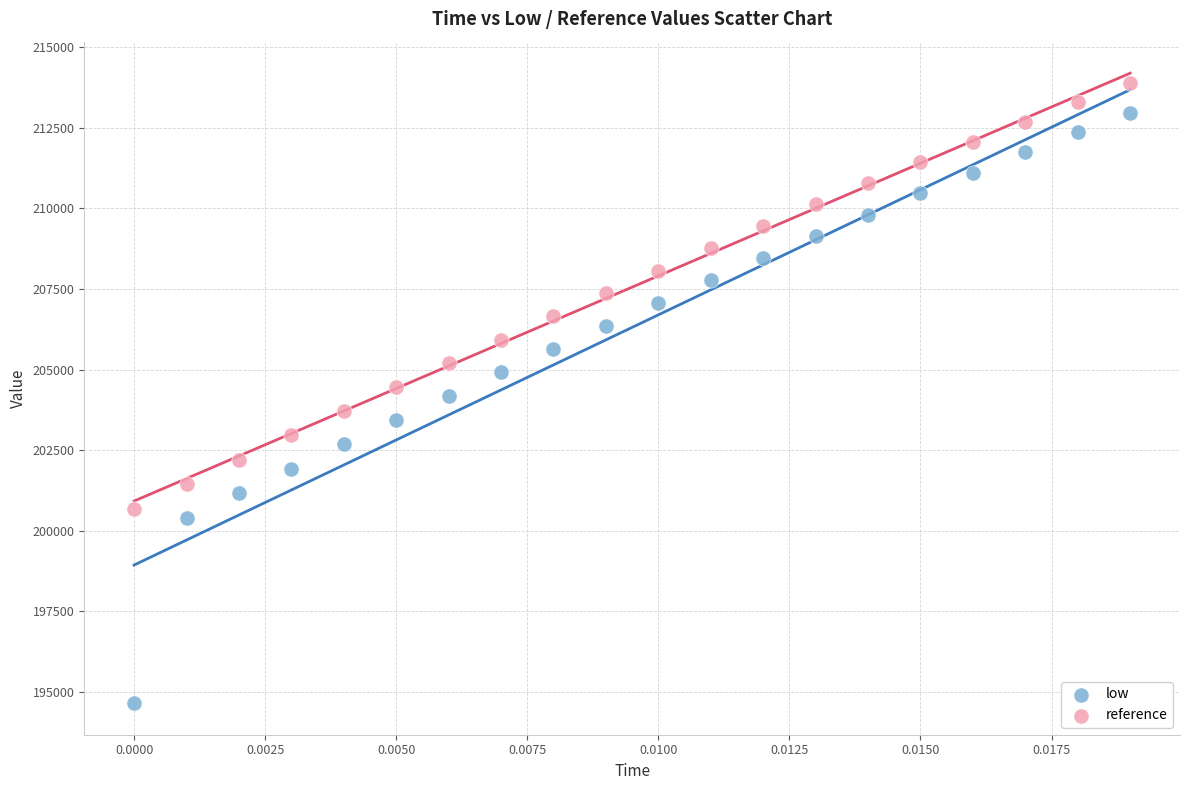

What are all the series names shown in the legend?

low, reference